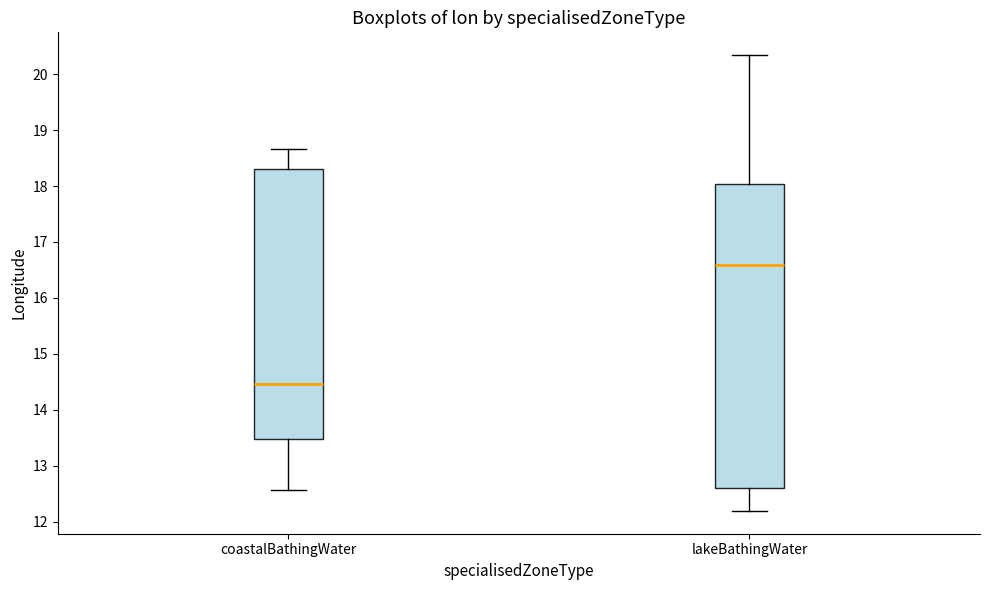

Reading left to right, read every box against the y-axis: the position of its median line, the range the box covers, and the ends of its whiskers. The values are not printed on the chart, so give them approximately, as read against the axis.

coastalBathingWater: median 14.5, box 13.5 to 18.3, whiskers 12.6 to 18.7
lakeBathingWater: median 16.6, box 12.6 to 18.0, whiskers 12.2 to 20.3